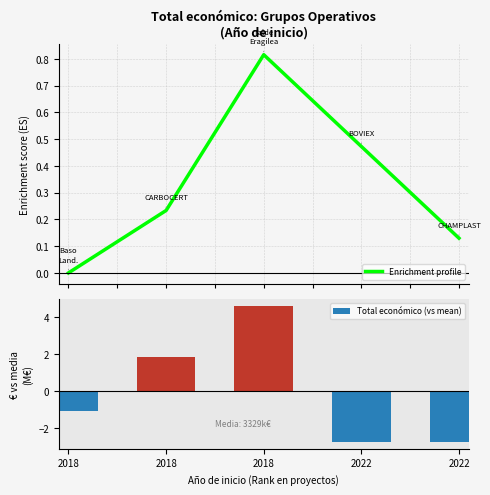

Reading left to right, transcribe all the data shown in this chart.

Enrichment profile: 0.0	0.2	0.8	0.5	0.1
Total económico (vs mean): -1.0	1.9	4.6	-2.7	-2.7